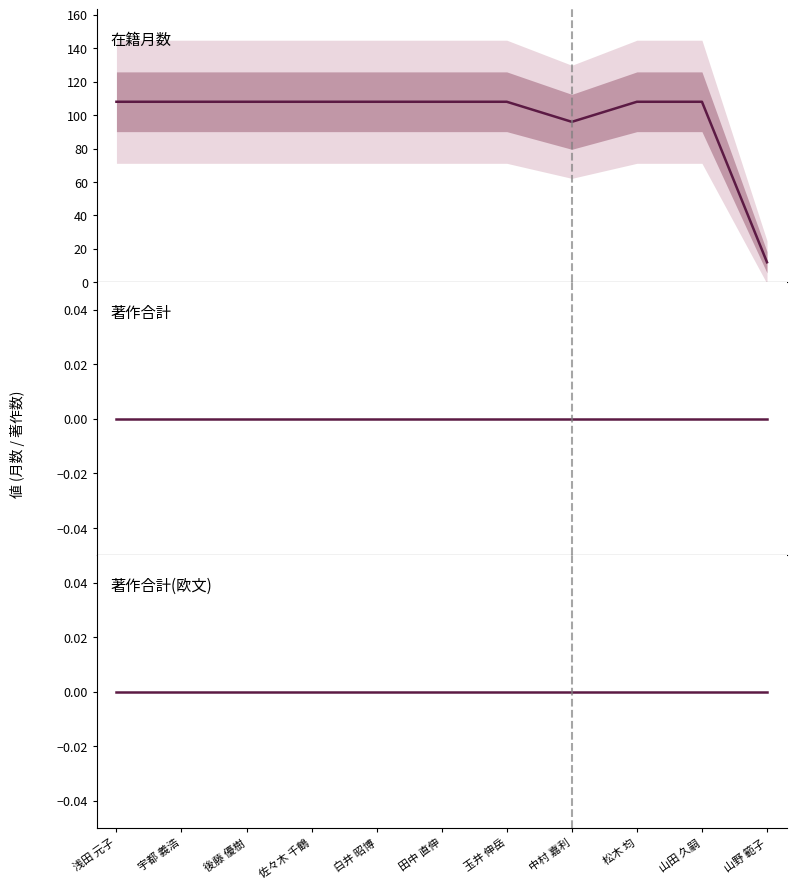

Which series changed the most between 宇都 義浩 and 佐々木 千鶴?

在籍月数